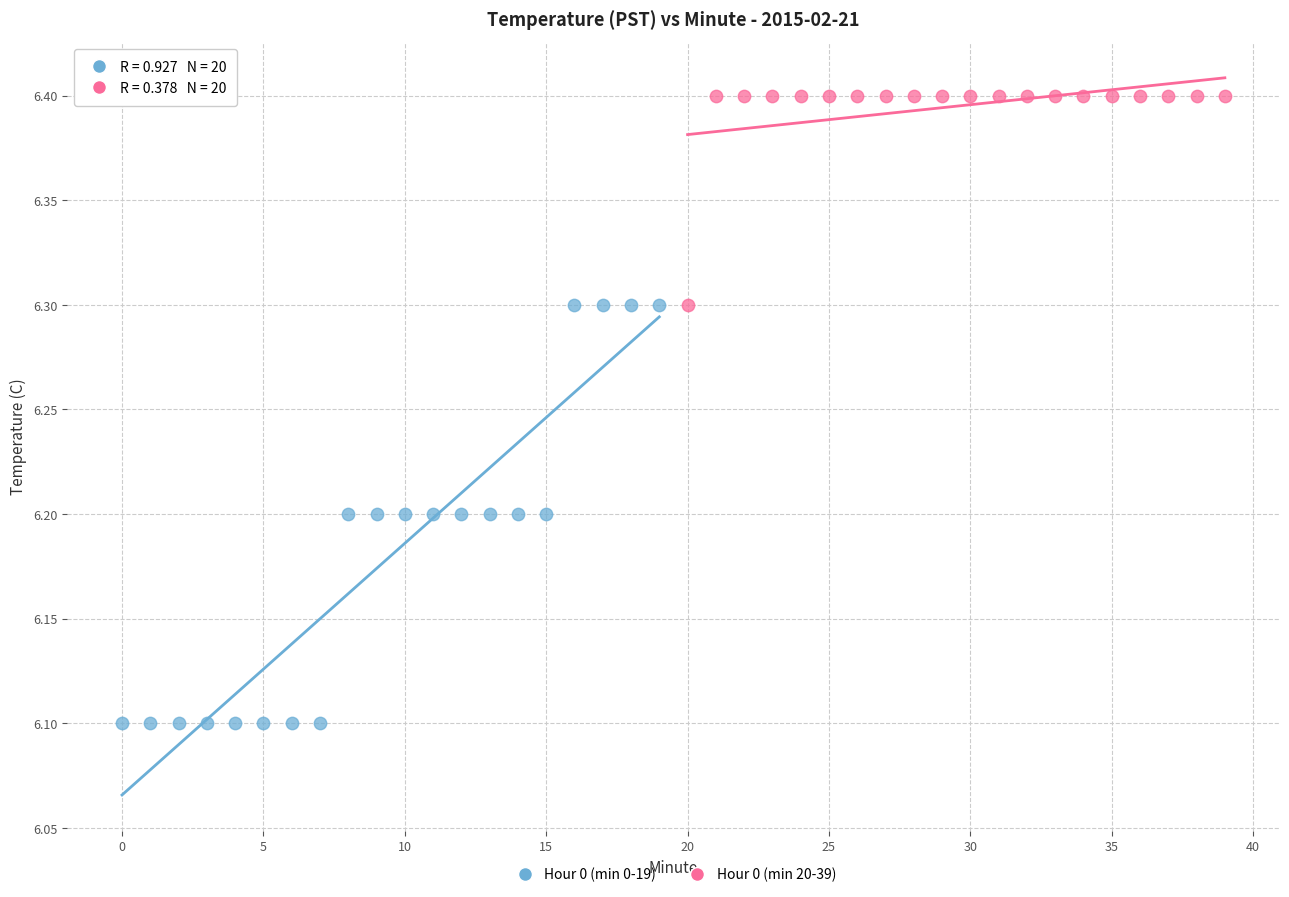

What are all the series names shown in the legend?

Hour 0 (min 0-19), Hour 0 (min 20-39)